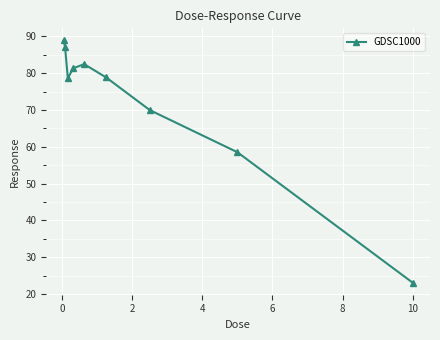

What is the average value?

72.1